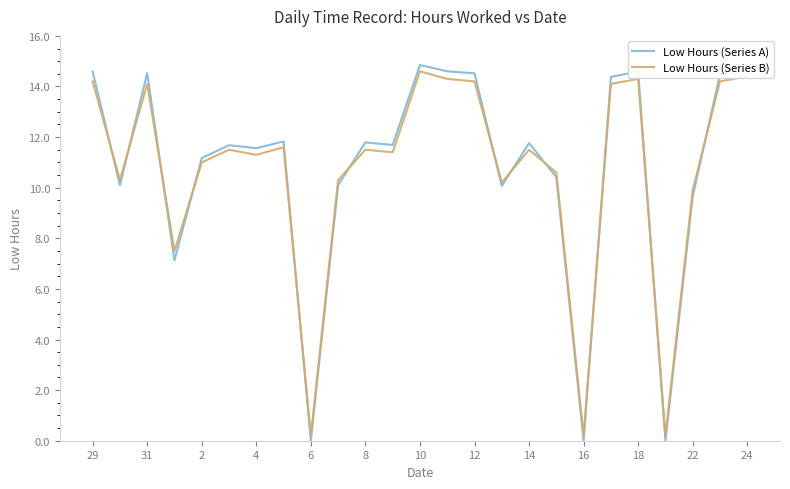

True or false: Low Hours (Series B) has more than 2 points higher than both neighbors.

True